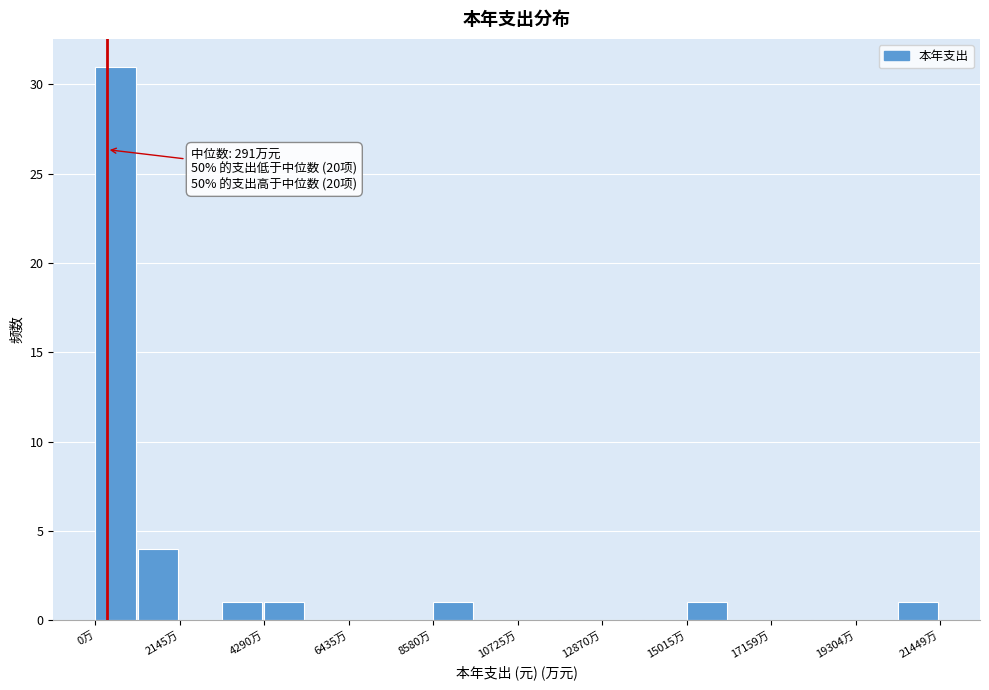

Read against the x-axis, roughly where is the centre of the tallest bar?

500